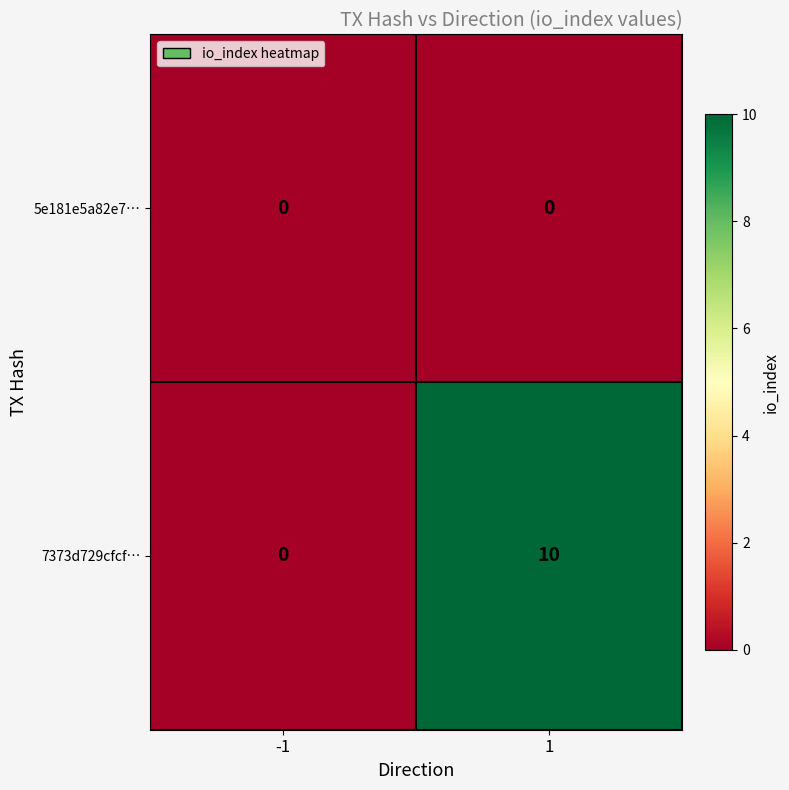

True or false: 5e181e5a82e7… has a value of 0 at 1.

True